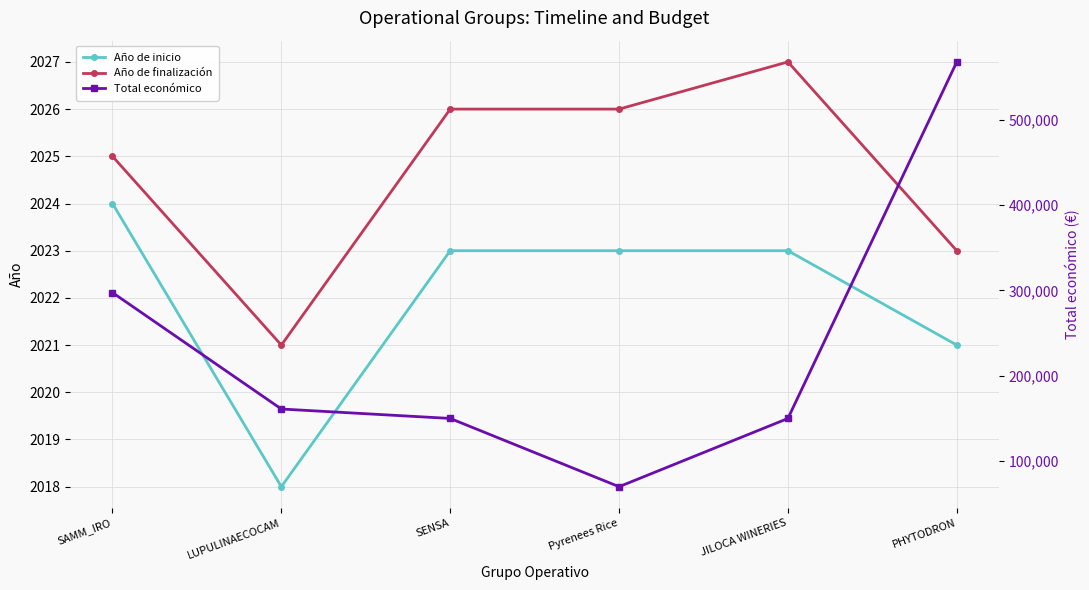

What is the difference between the maximum and minimum values in the Año de finalización series?

6